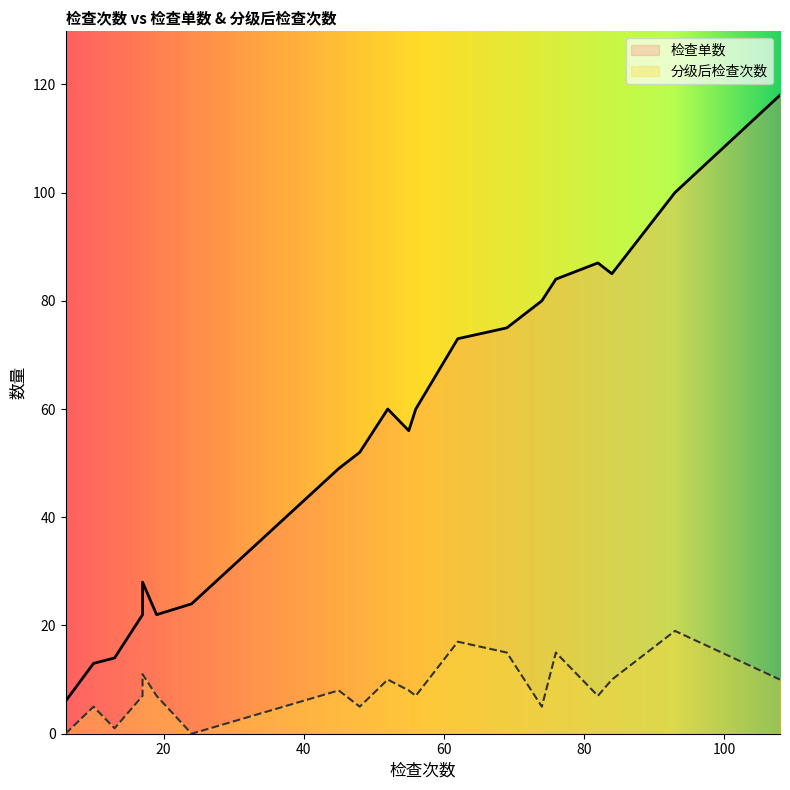

What is the total value across all series at 108?

128